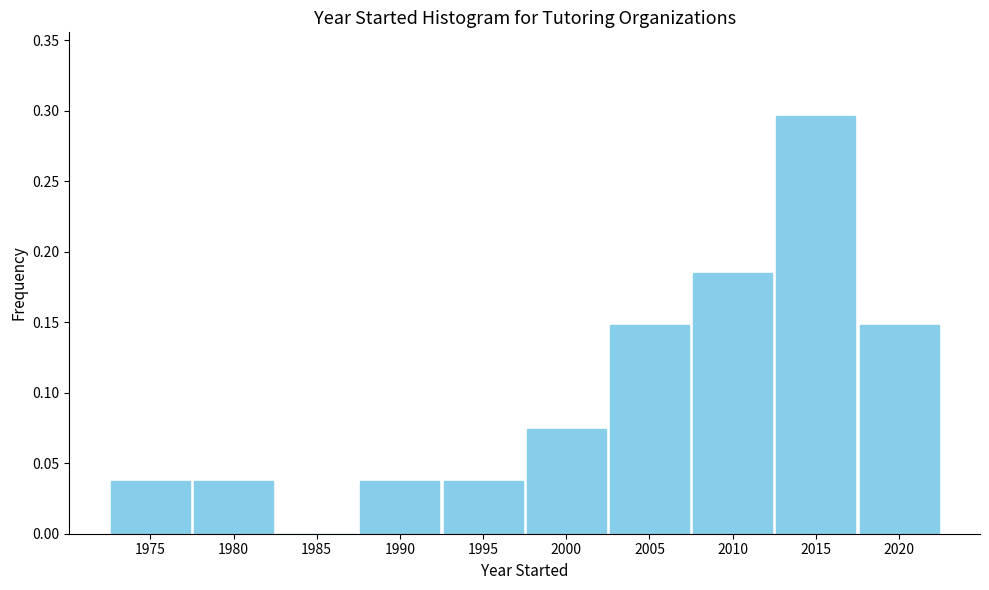

What is the sum of all values?

1.0